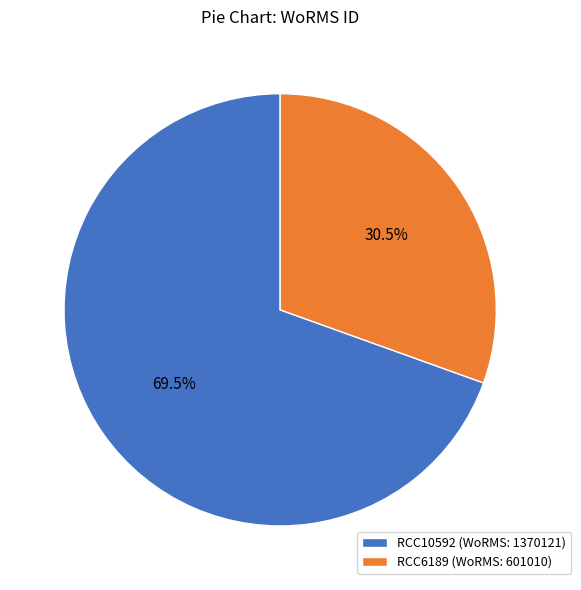

Which slice represents more than half of the pie?

RCC10592